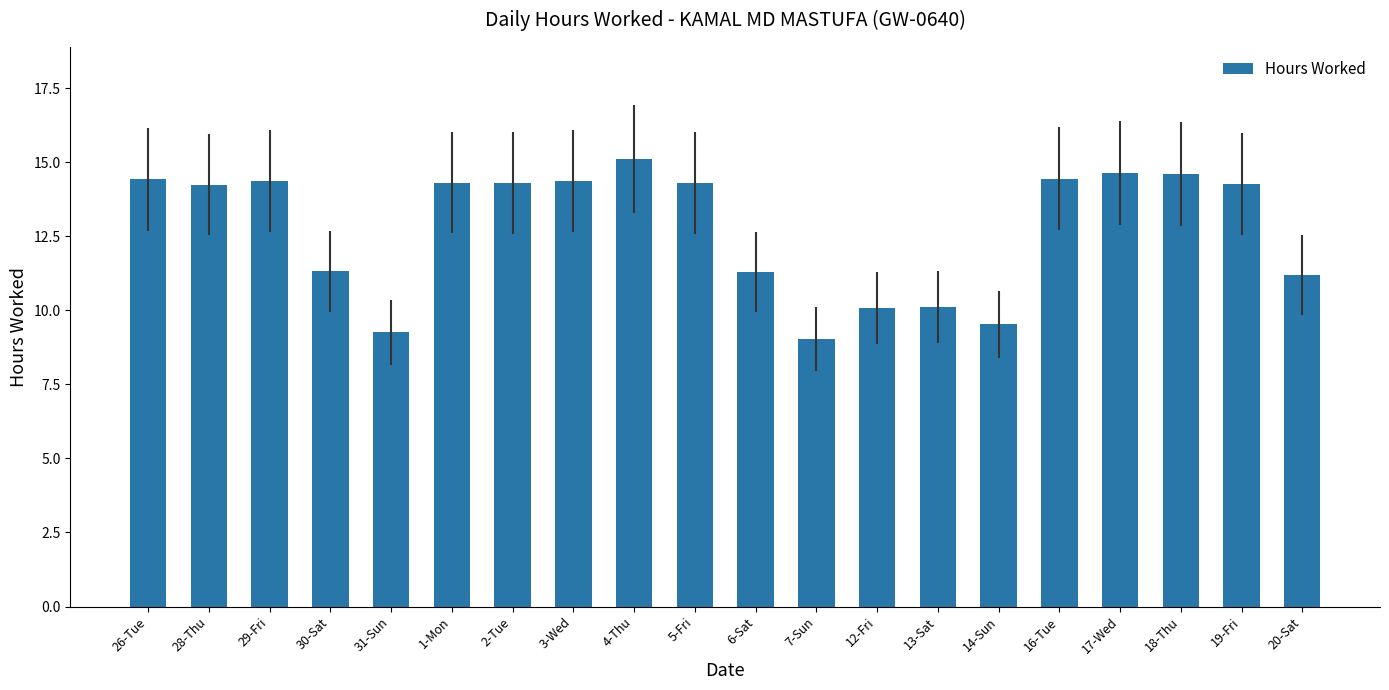

The chart shows a value of 20.9 at 29-Fri. True or false?

False